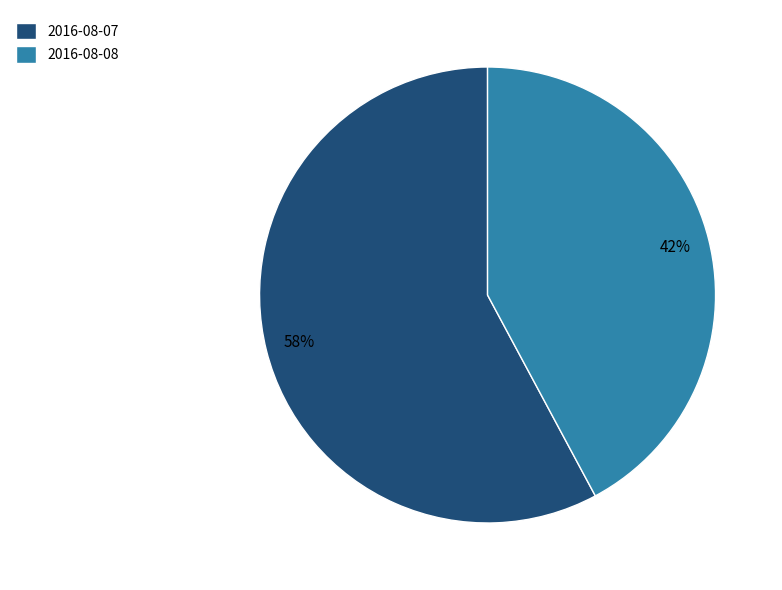

Does any single category account for the majority?

Yes